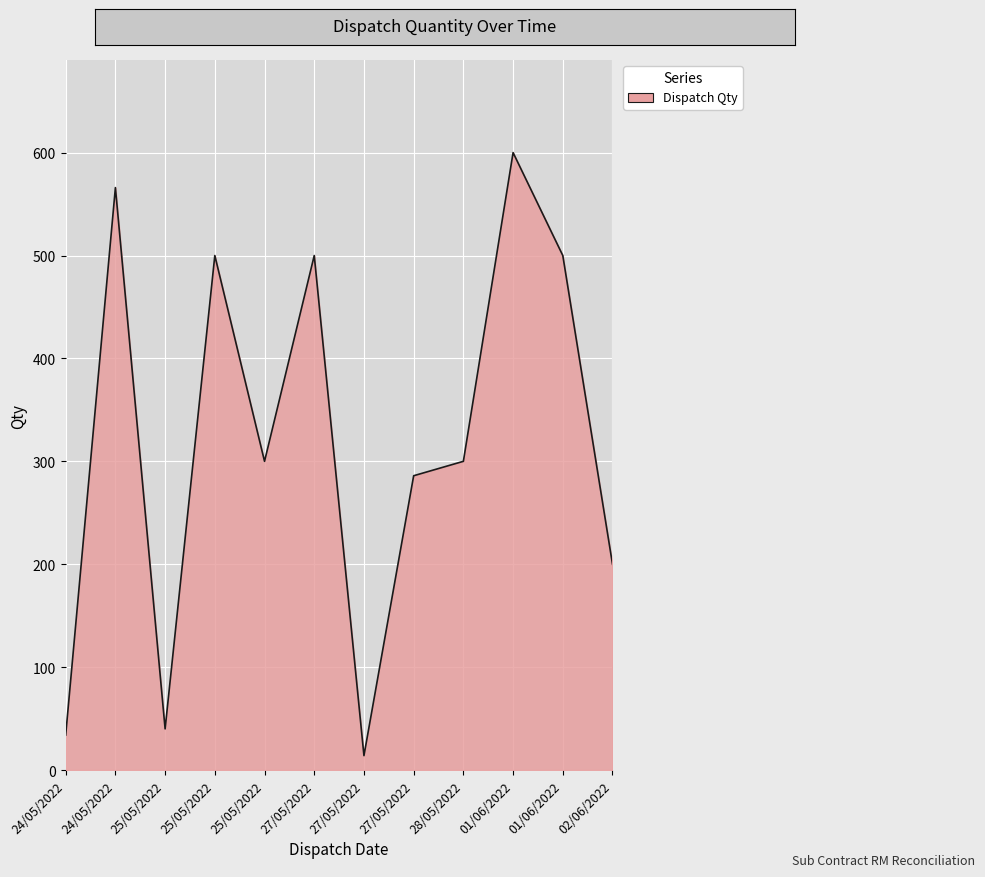

How many interior local peaks (higher than both neighbors) does the data have?

4